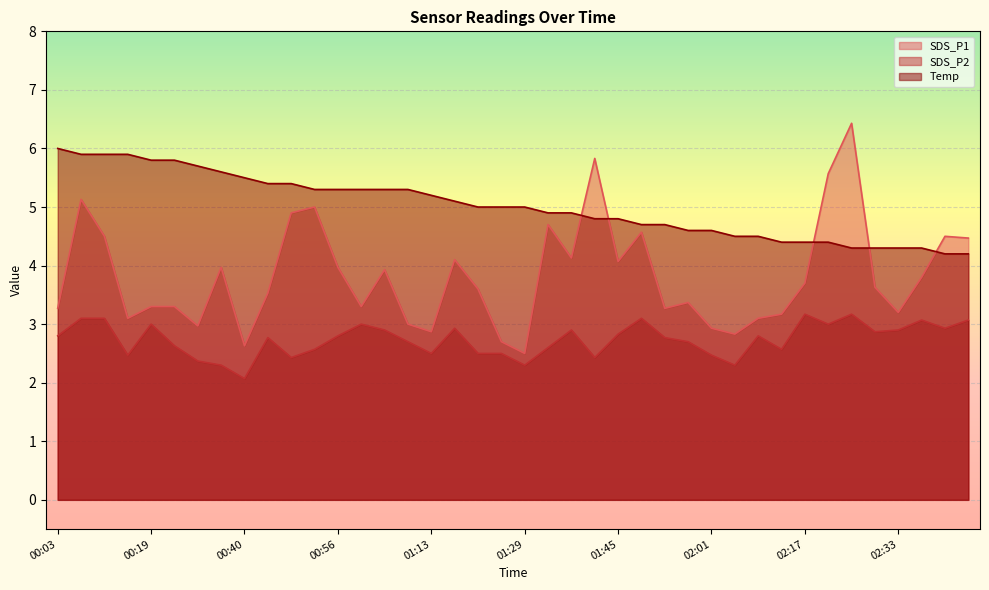

Between 01:21 and 01:57, which is larger?

01:21